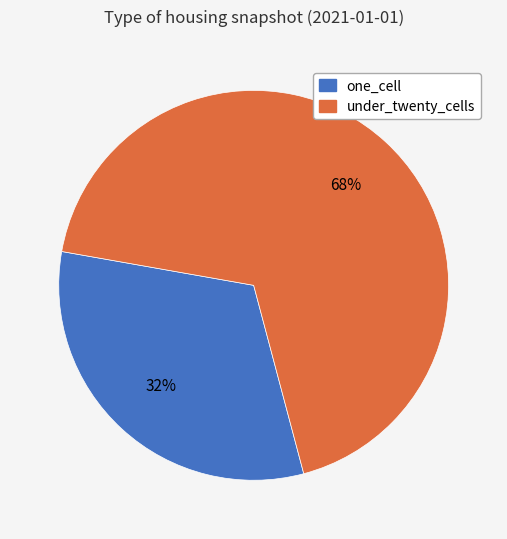

To the nearest percent, what is the average slice percentage?

50%